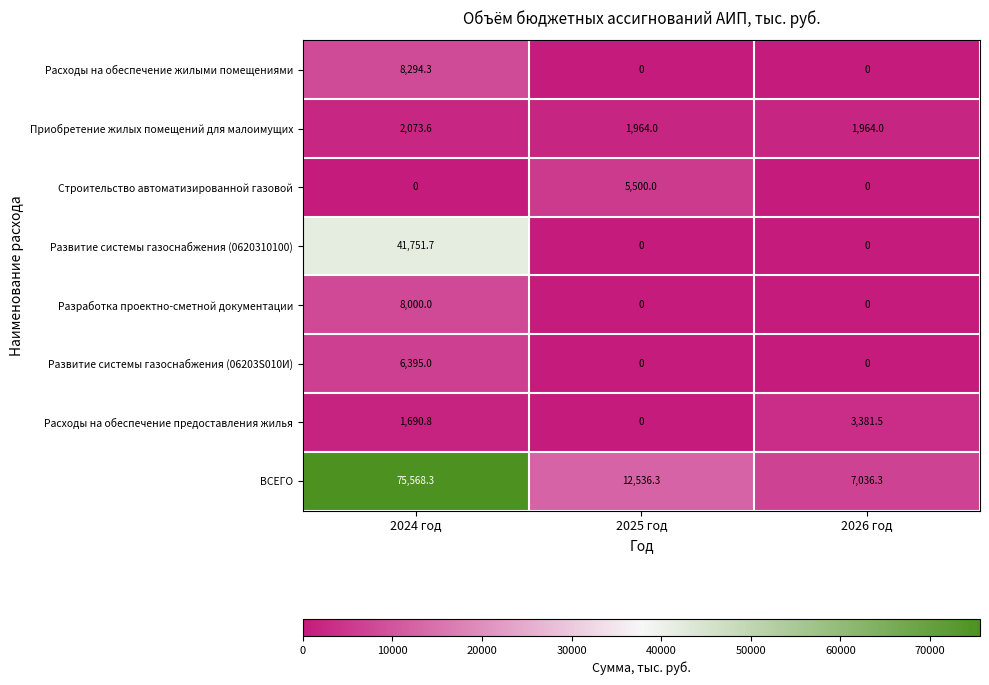

Is it true that Приобретение жилых помещений для малоимущих equals 2073.6 at 2024 год?

True